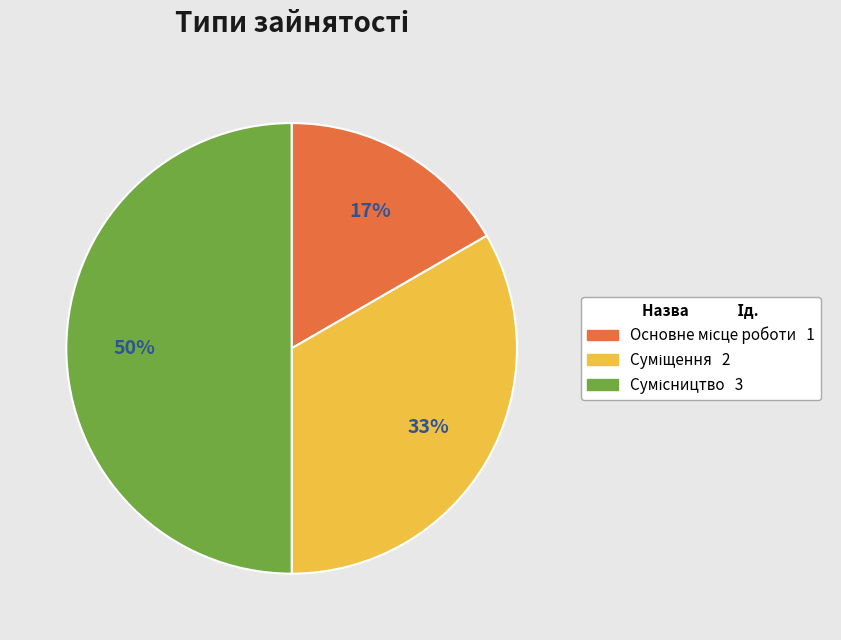

To the nearest percent, what is the average slice percentage?

33%